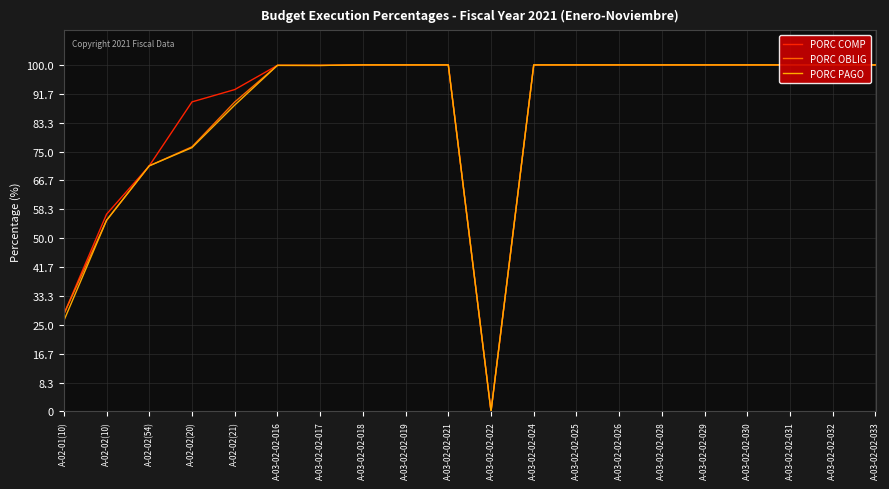

At which category is the sum across all series the highest?

A-03-02-02-018